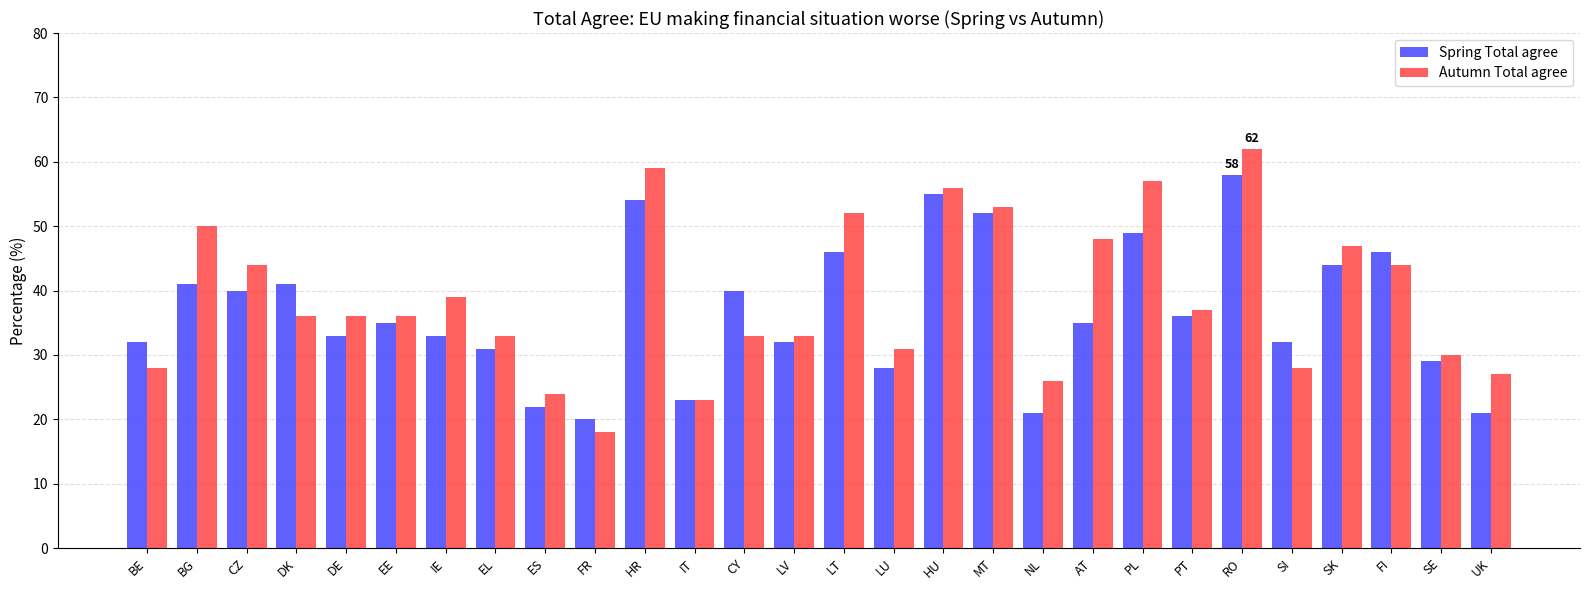

What is the difference between the highest and lowest values at IE?

6